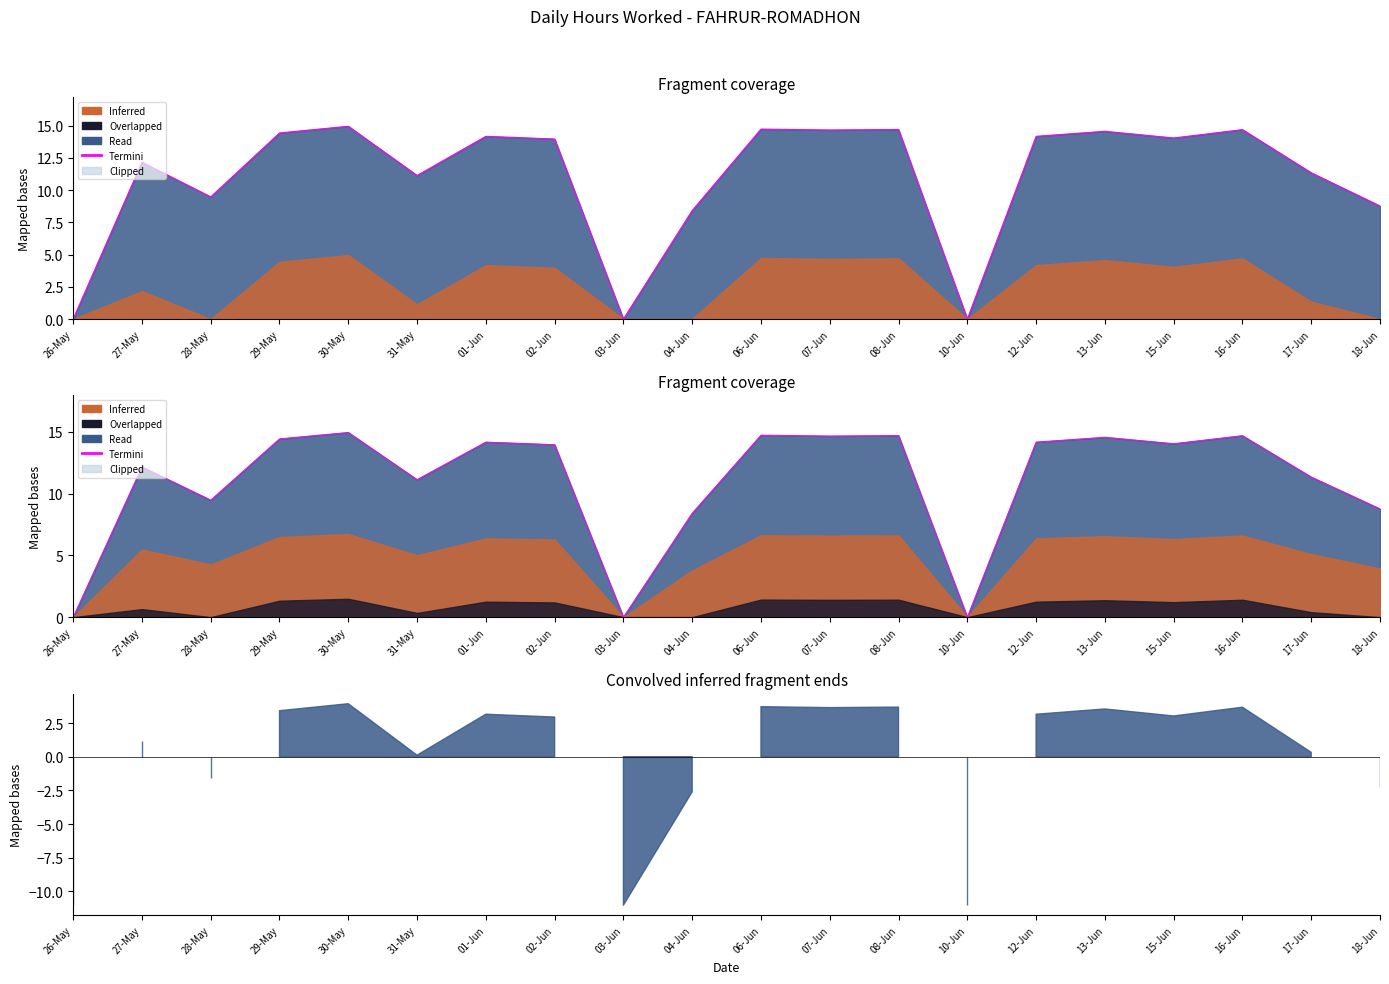

List the labels in order of value, smallest first.

26-May, 03-Jun, 10-Jun, 04-Jun, 18-Jun, 28-May, 31-May, 17-Jun, 27-May, 02-Jun, 15-Jun, 01-Jun, 12-Jun, 29-May, 13-Jun, 07-Jun, 16-Jun, 08-Jun, 06-Jun, 30-May